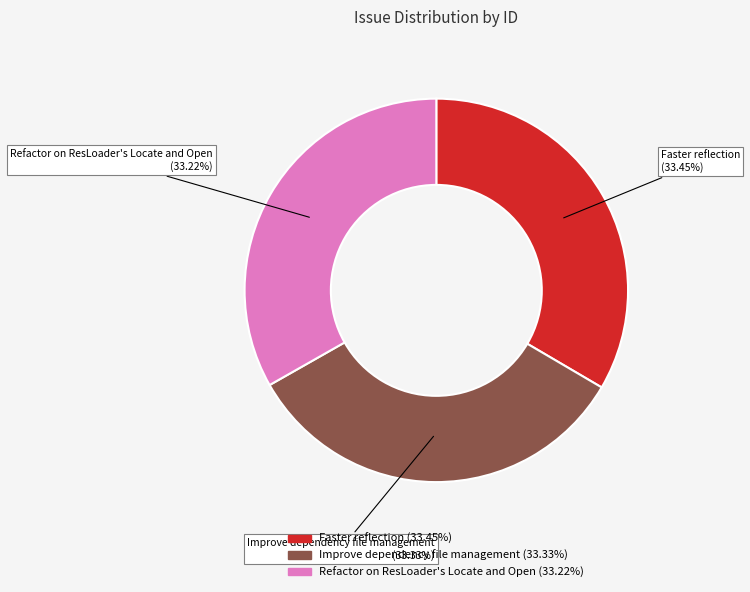

Count the number of slices in the pie.

3